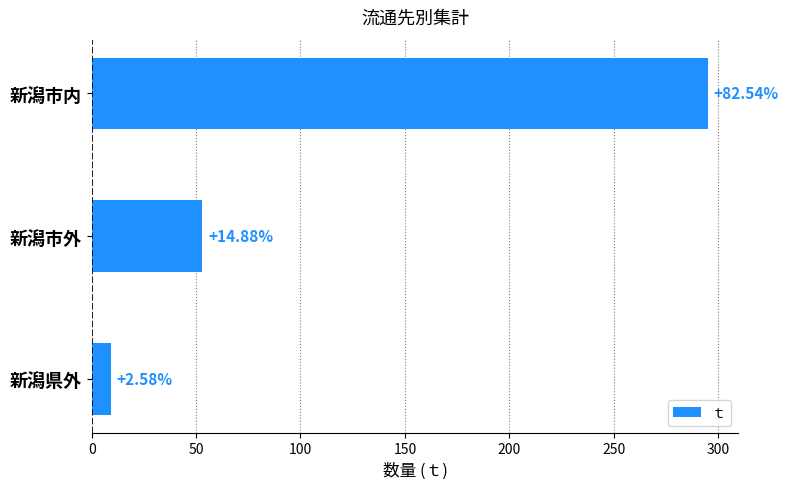

What is the smallest value displayed?

9